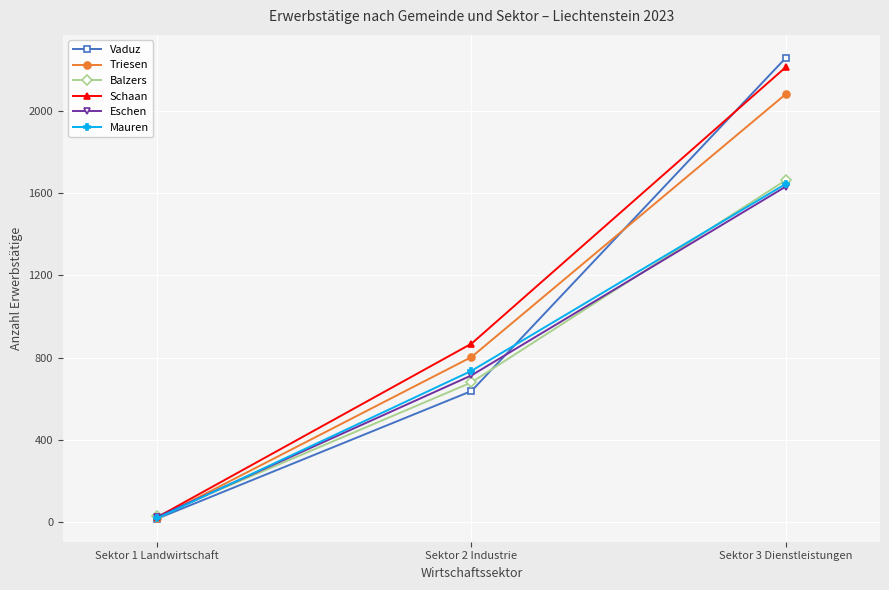

True or false: Mauren has a value of 1644 at Sektor 3 Dienstleistungen.

True